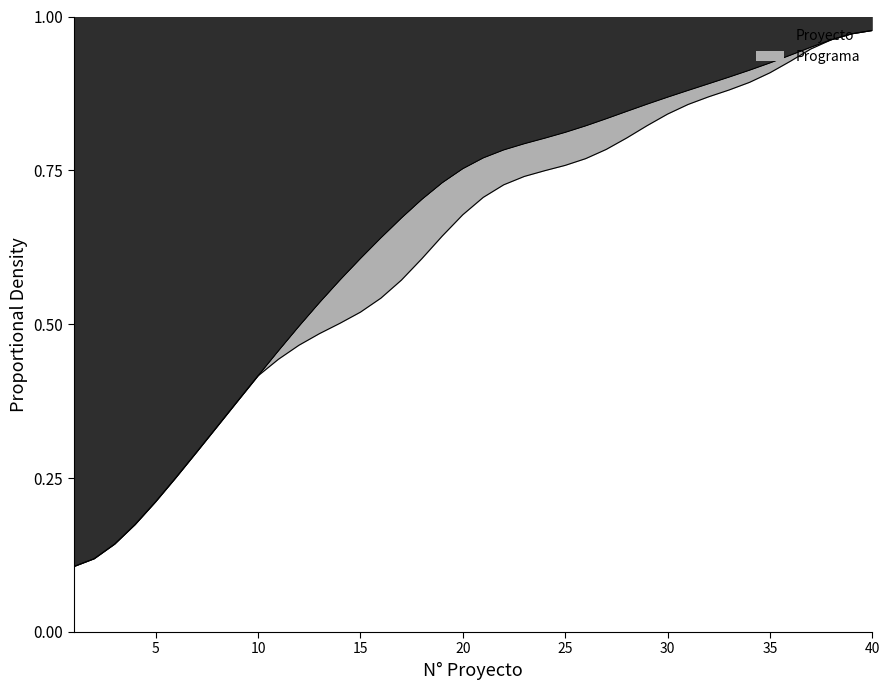

The value of Linea at 22 is 0.7. True or false?

True